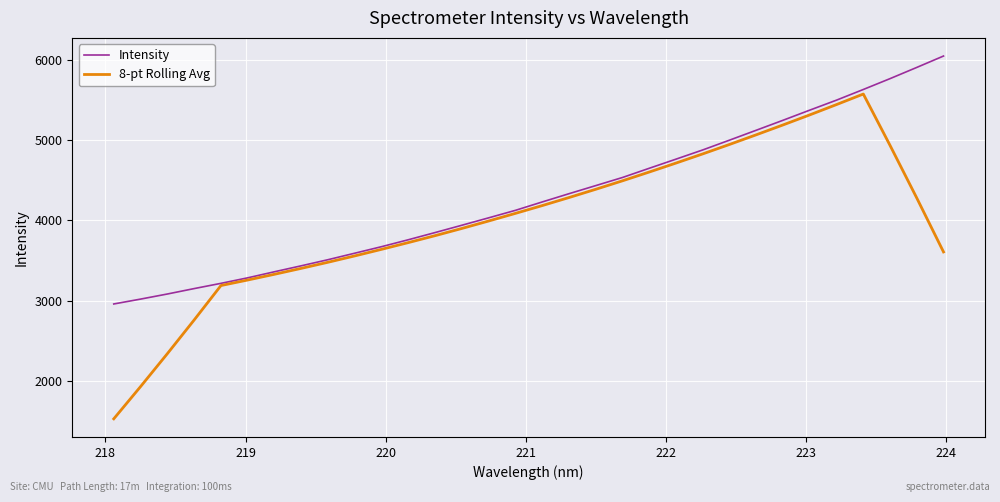

Which series has the widest spread of values?

8-pt Rolling Avg